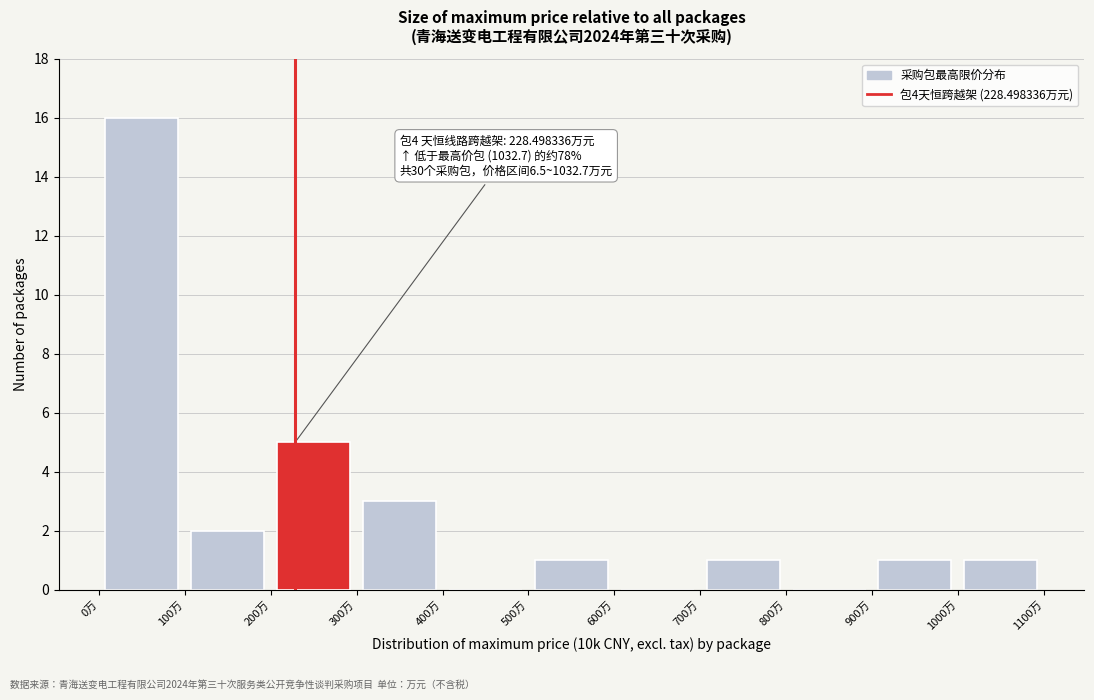

Over which range of the x-axis is the bar tallest?

0 to 100